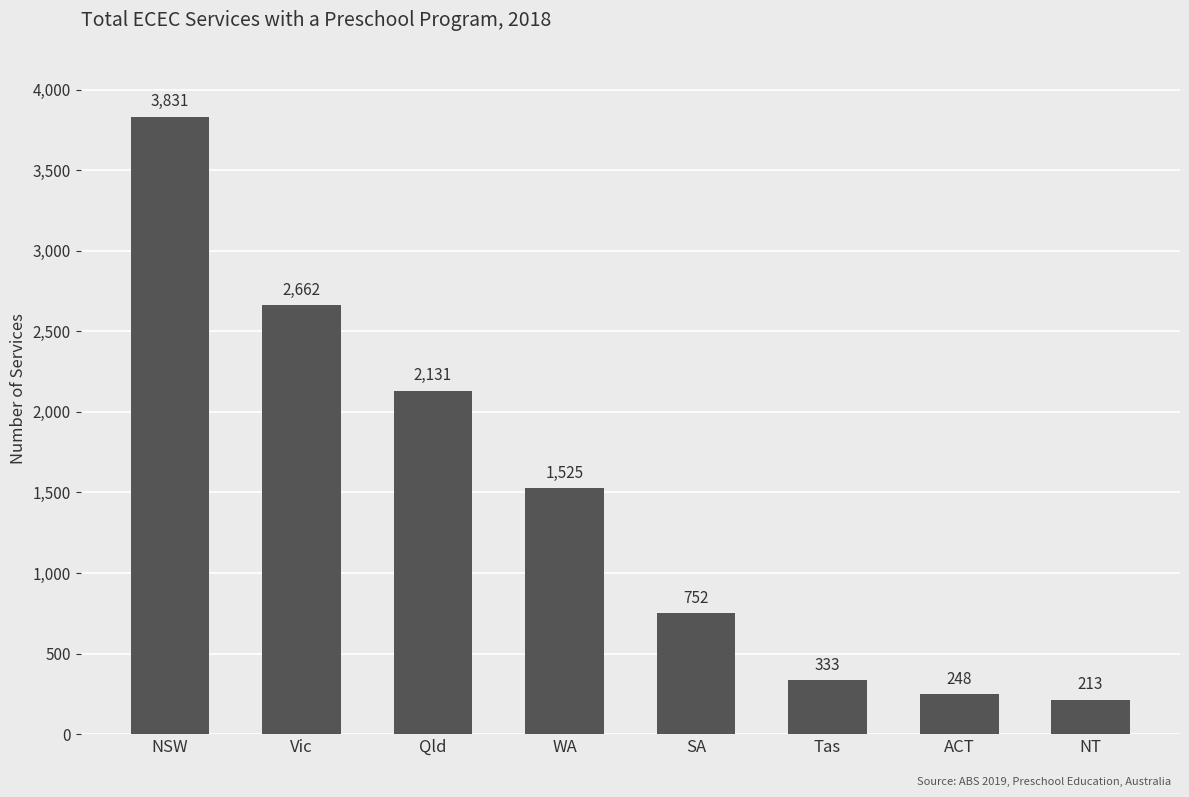

Reading left to right, extract all data points from this chart.

NSW=3831	Vic=2662	Qld=2131	WA=1525	SA=752	Tas=333	ACT=248	NT=213